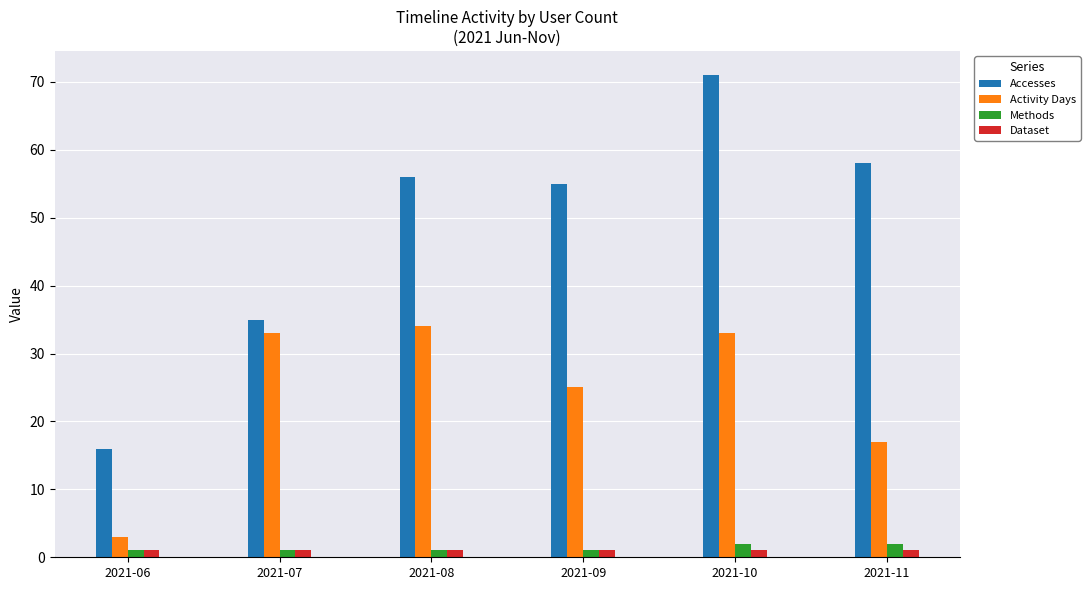

Which series has the largest total across all categories?

Accesses